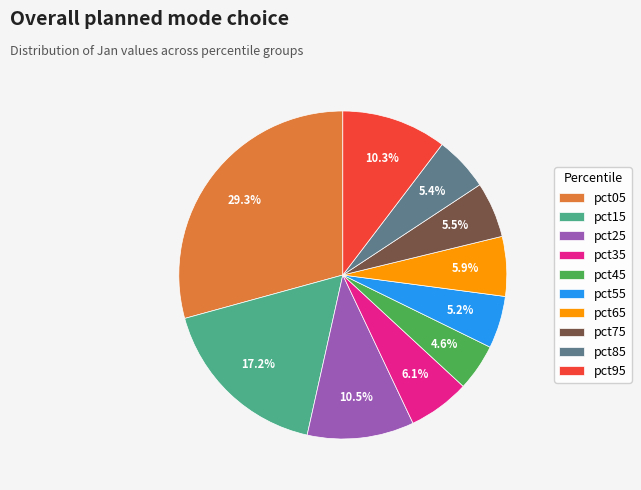

Does pct45 account for over 50% of the chart?

No